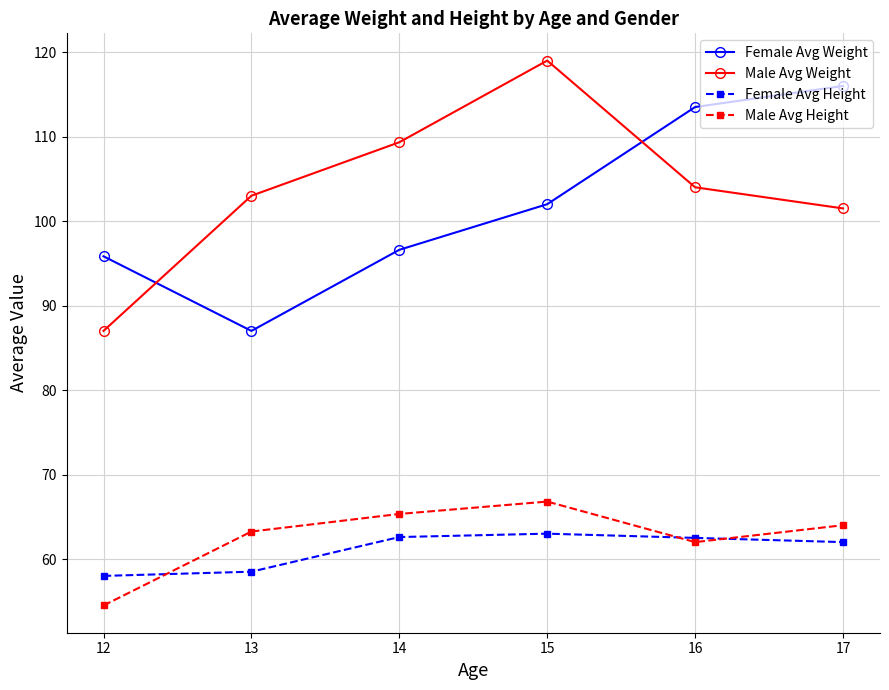

How many lines are shown in the chart?

4